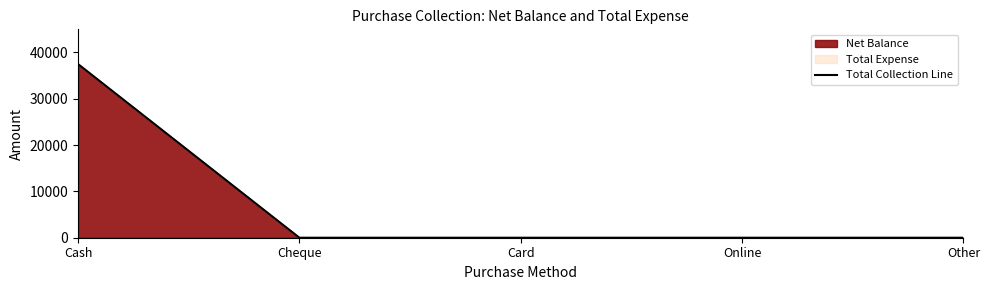

How many data points are above 0?

1